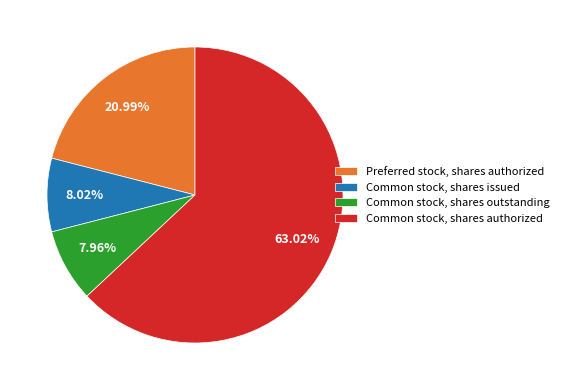

Which slice is the largest?

Common stock, shares authorized